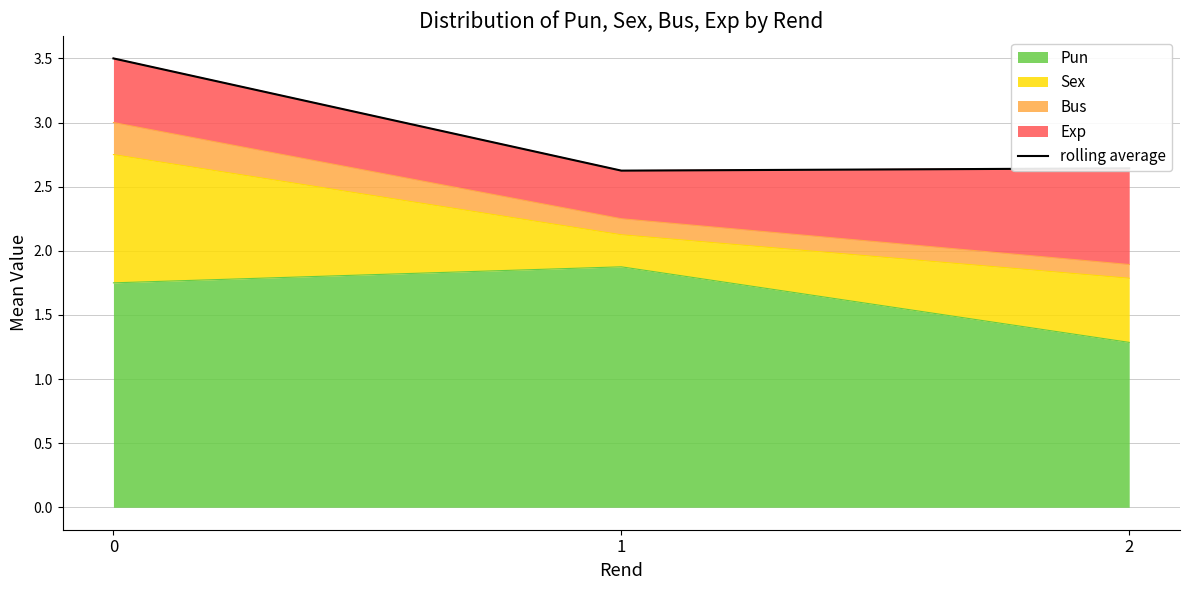

The chart shows a value of 3.5 at 0. True or false?

True